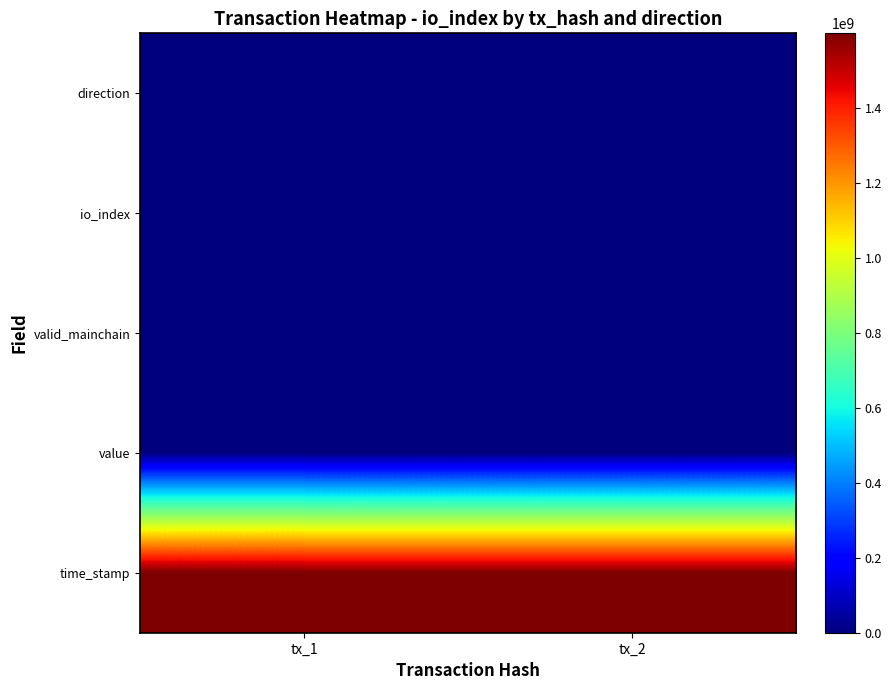

At tx_1, list the series in order from smallest to largest.

direction, value, valid_mainchain, io_index, time_stamp